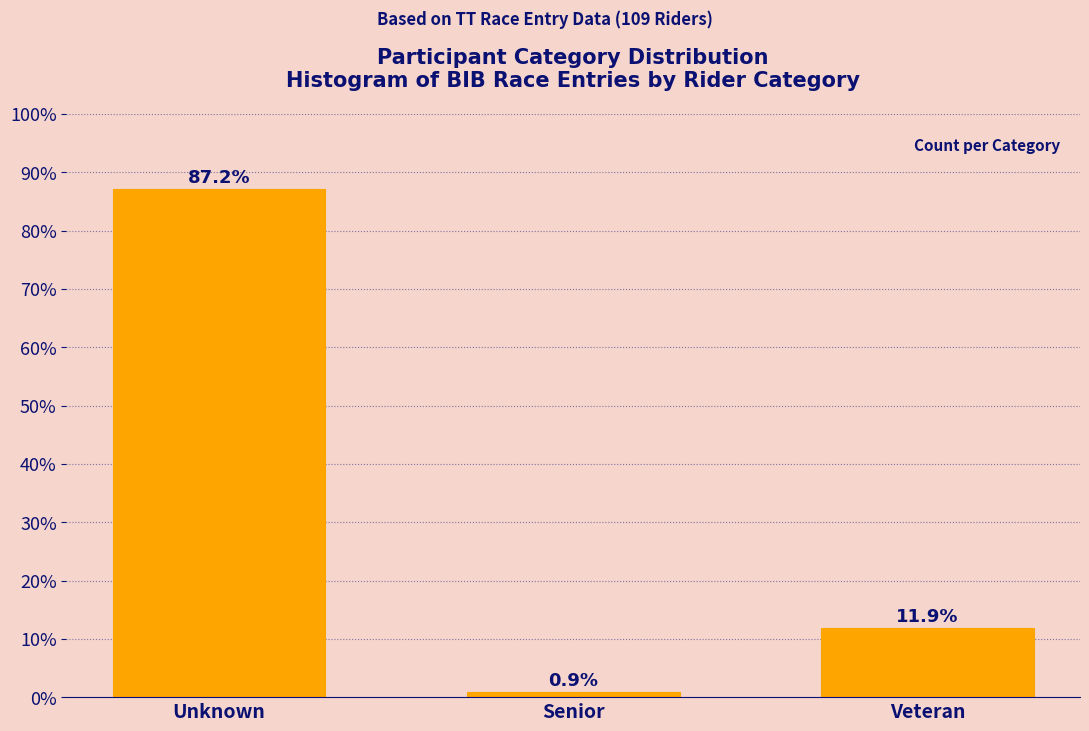

Reading left to right, list all the values displayed in this chart.

Unknown=87.2	Senior=0.9	Veteran=11.9